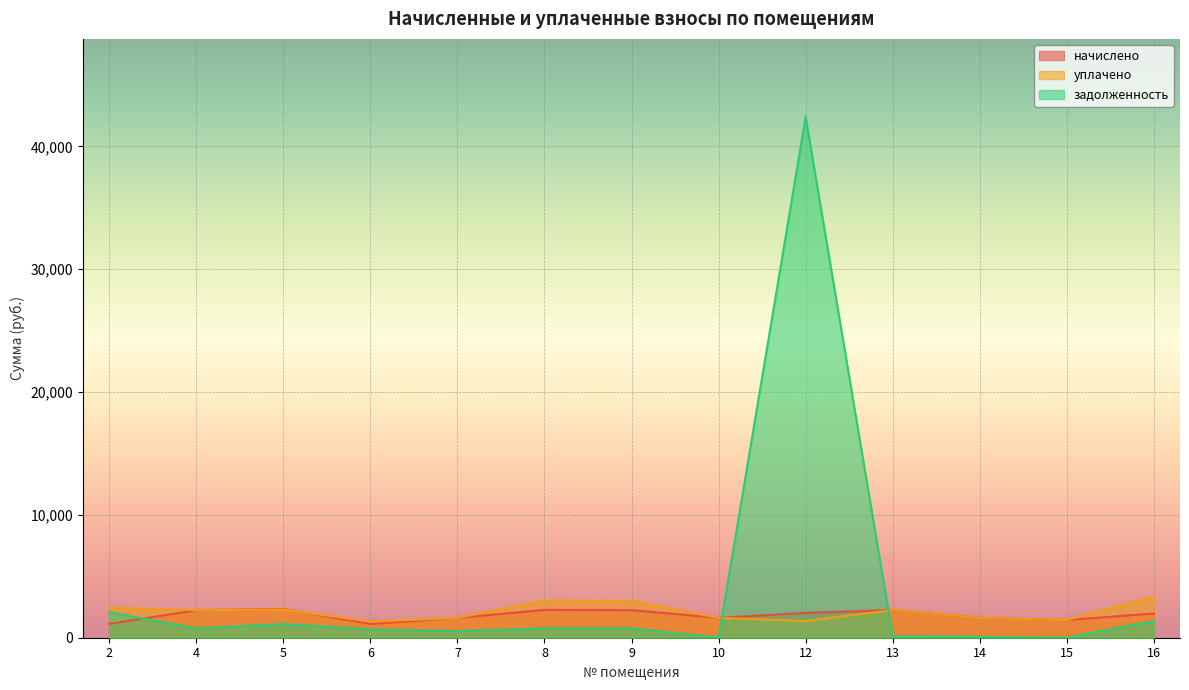

What is the value of the начислено point at the 10th from the left?

2250.9